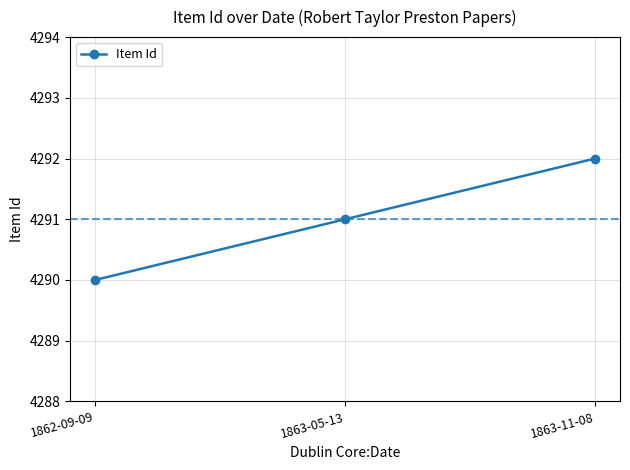

What is the approximate value at 1862-09-09?

4290